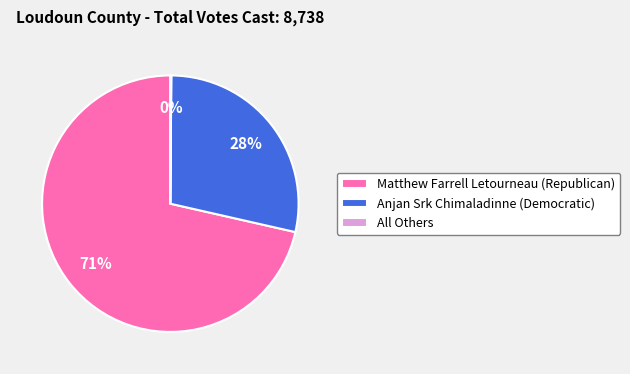

Combined, do Anjan Srk Chimaladinne (Democratic) and Matthew Farrell Letourneau (Republican) account for over 50%?

Yes